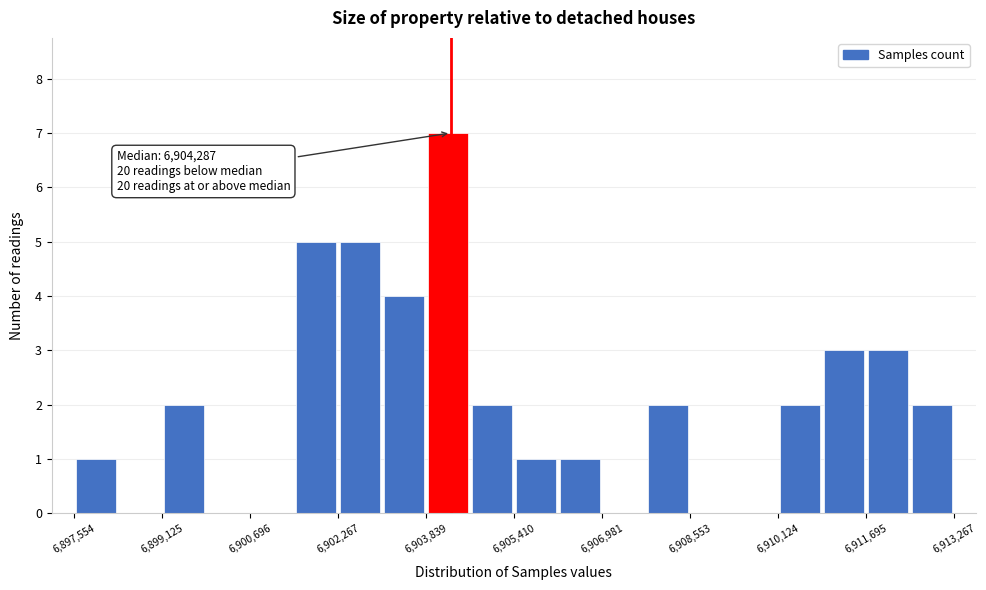

Read against the x-axis, roughly where is the centre of the tallest bar?

6904200